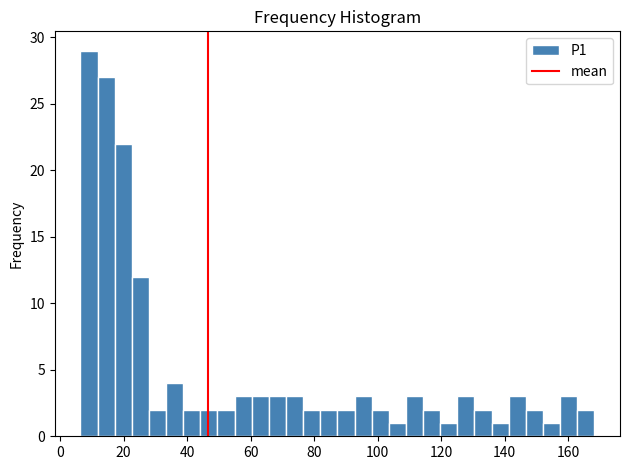

Read against the x-axis, roughly where is the centre of the tallest bar?

10